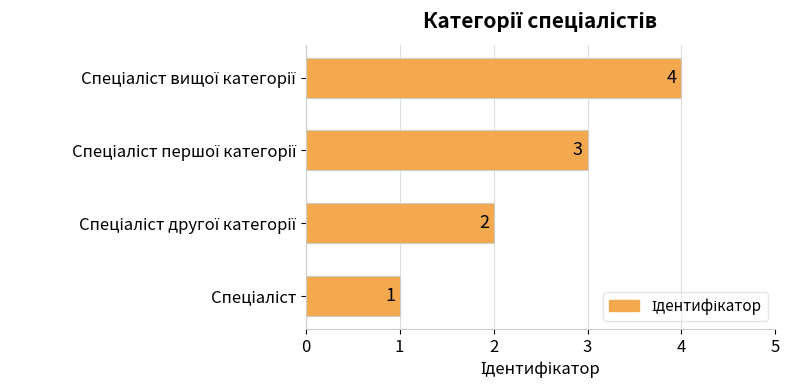

How many values are between 2 and 4?

3